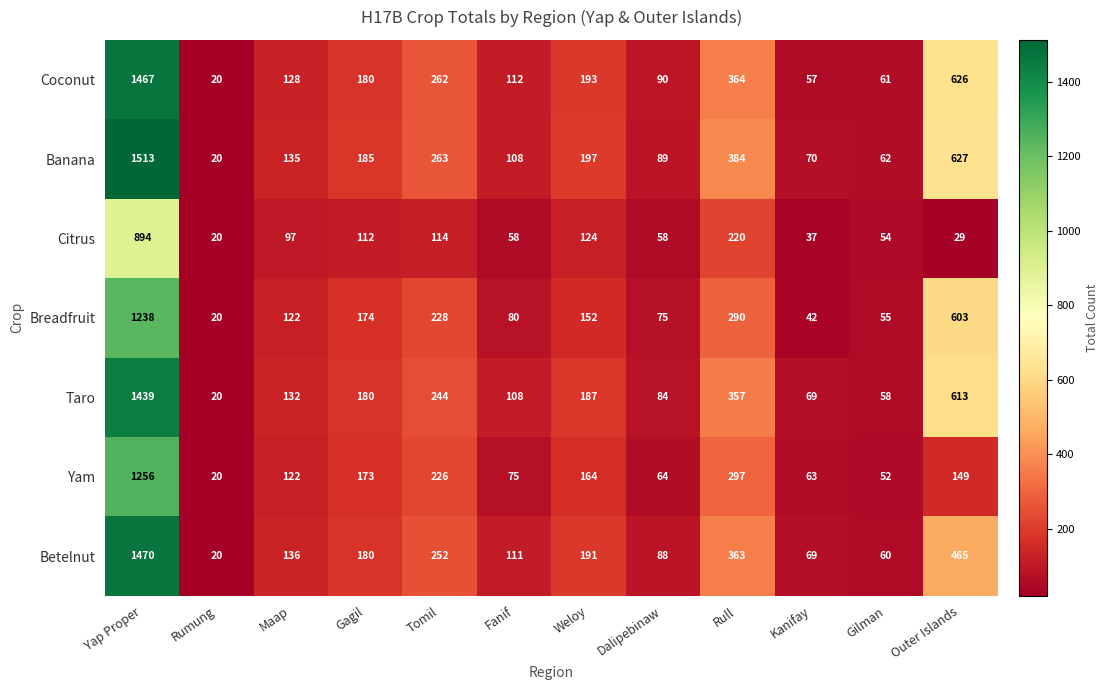

What is the average value of the Betelnut series?

284